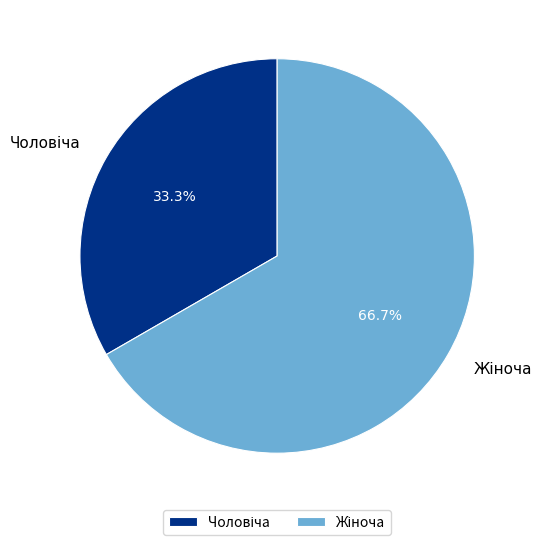

What is the majority slice?

Жіноча